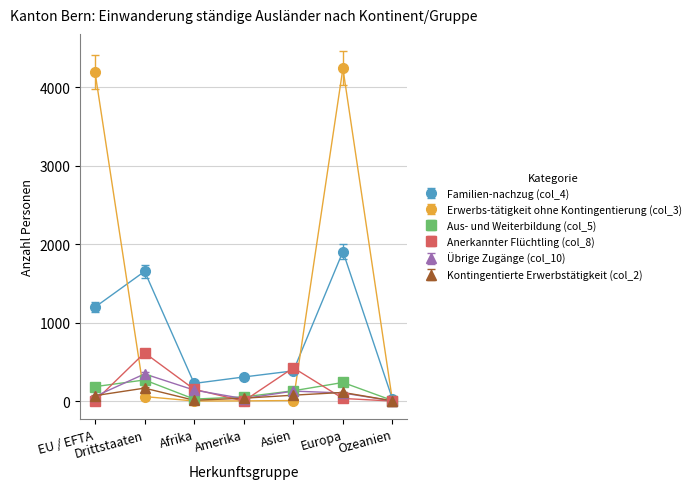

Which series has the largest range (max minus min)?

Erwerbs-tätigkeit ohne Kontingentierung (col_3)